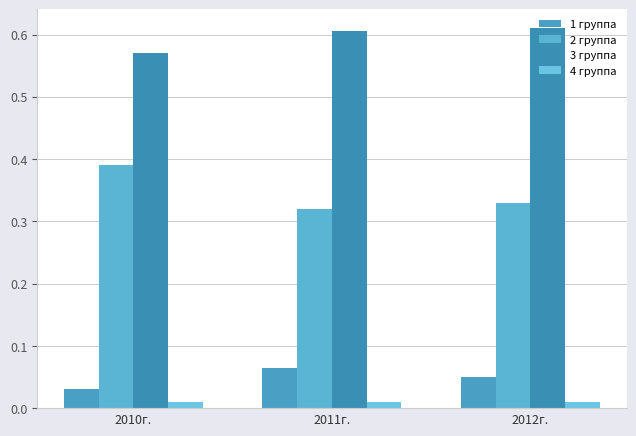

Between 2010г. and 2012г., which series saw the biggest shift?

2 группа